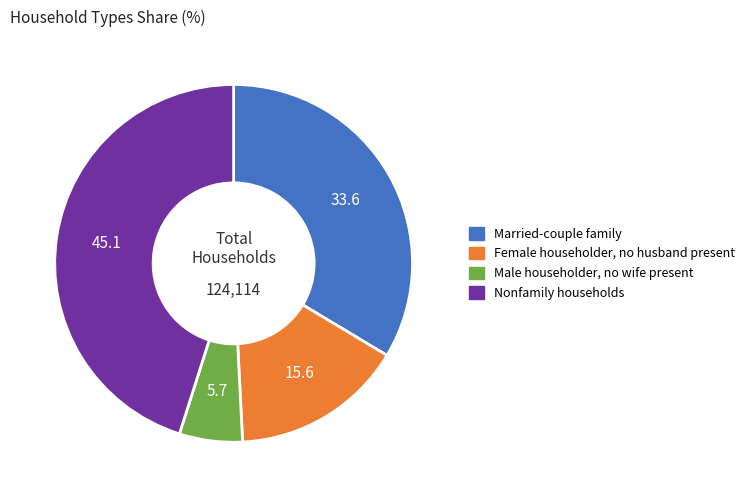

Which has a higher value, Female householder, no husband present or Nonfamily households?

Nonfamily households